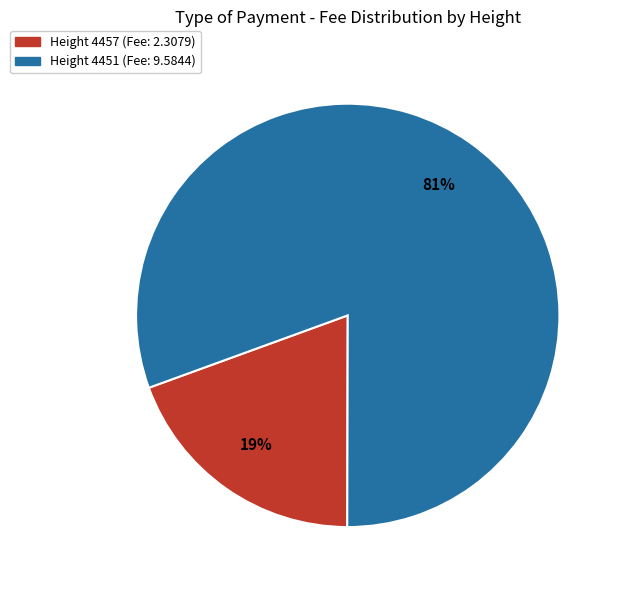

To the nearest percent, what is the average slice percentage?

50%